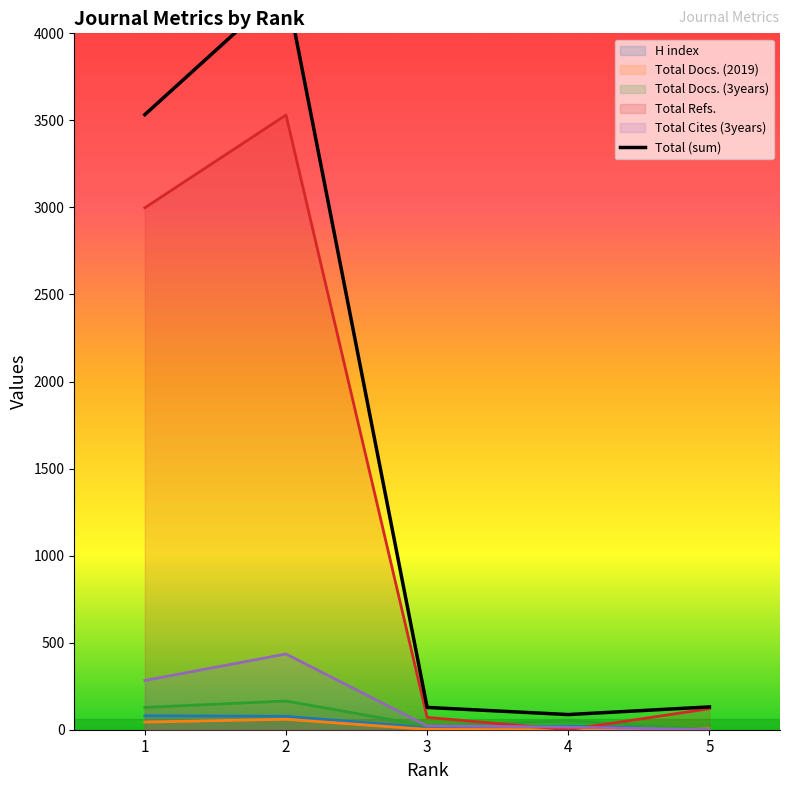

At which category does the chart reach its peak across all series?

2